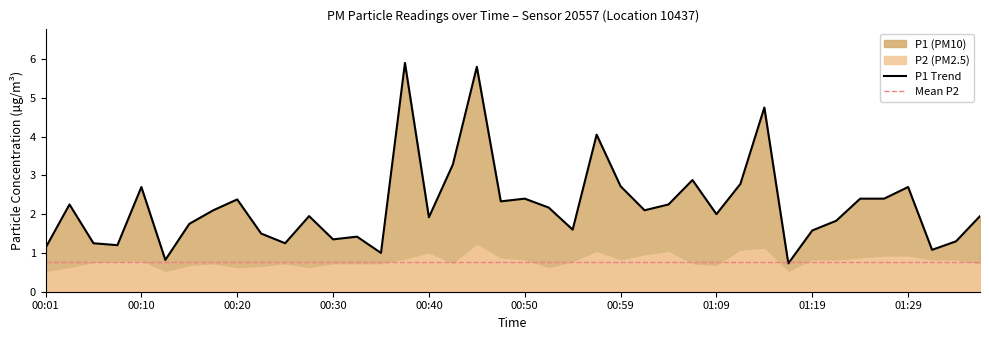

Rank the categories by value from lowest to highest.

01:17, 00:13, 00:35, 01:32, 00:01, 00:08, 00:05, 00:25, 01:34, 00:30, 00:32, 00:23, 01:19, 00:55, 00:15, 01:22, 00:40, 00:28, 01:37, 01:09, 00:18, 01:02, 00:52, 00:03, 01:04, 00:47, 00:20, 00:50, 01:24, 01:27, 00:10, 01:29, 00:59, 01:12, 01:07, 00:42, 00:57, 01:14, 00:45, 00:37